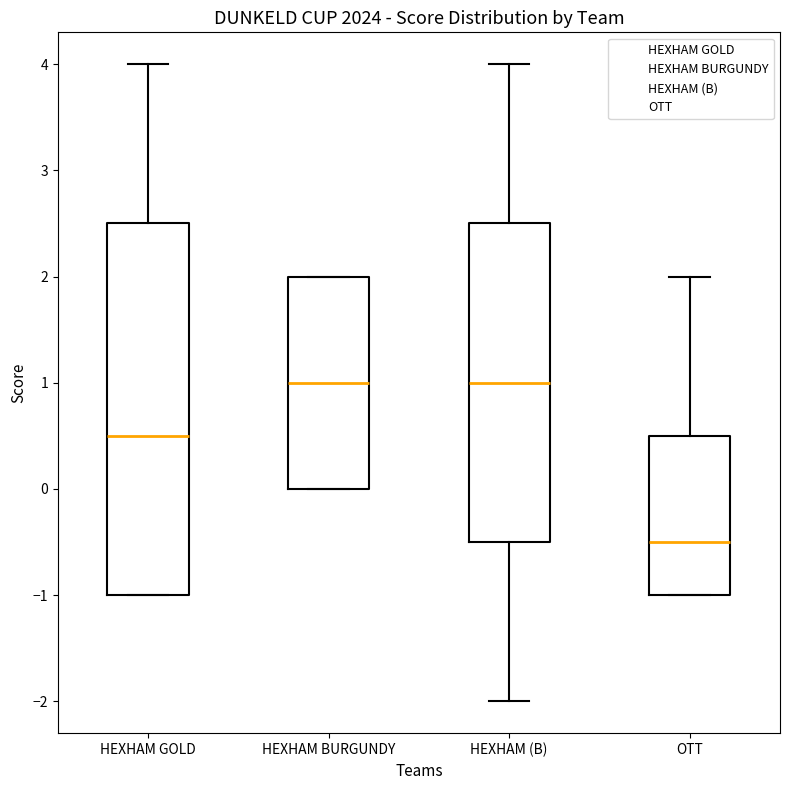

Where is the upper edge of the box for HEXHAM GOLD on the y-axis? The values are not printed on the chart, so give them approximately, as read against the axis.

2.5